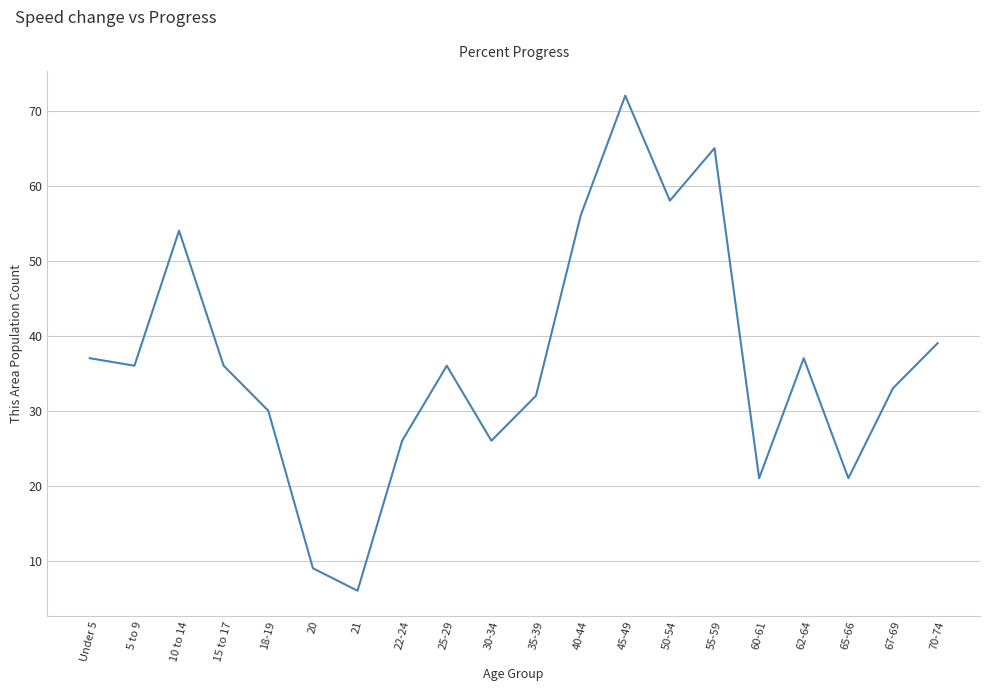

Reading left to right, list all the values displayed in this chart.

Under 5=37	5 to 9=36	10 to 14=54	15 to 17=36	18-19=30	20=9	21=6	22-24=26	25-29=36	30-34=26	35-39=32	40-44=56	45-49=72	50-54=58	55-59=65	60-61=21	62-64=37	65-66=21	67-69=33	70-74=39